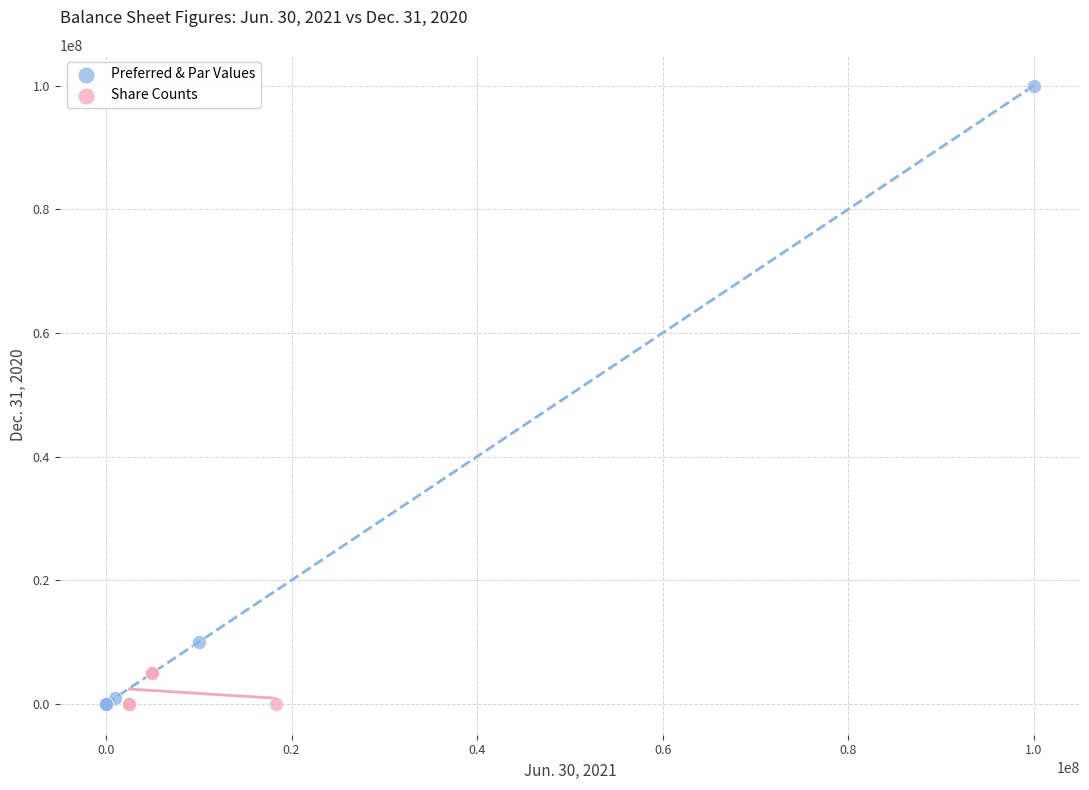

Which series has the largest Y range (max minus min)?

Preferred & Par Values